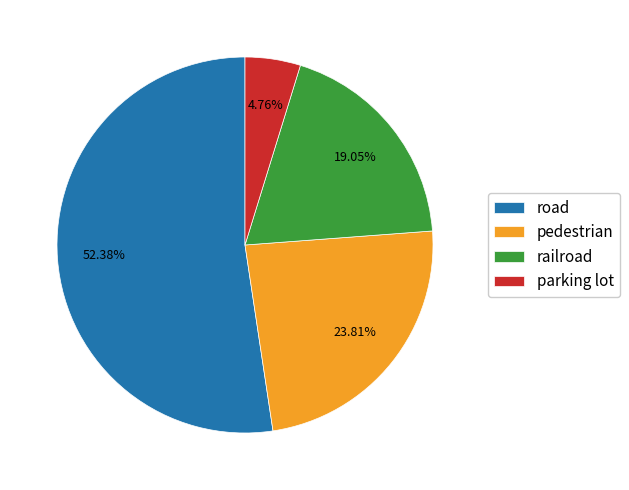

Which slice is the smallest?

parking lot